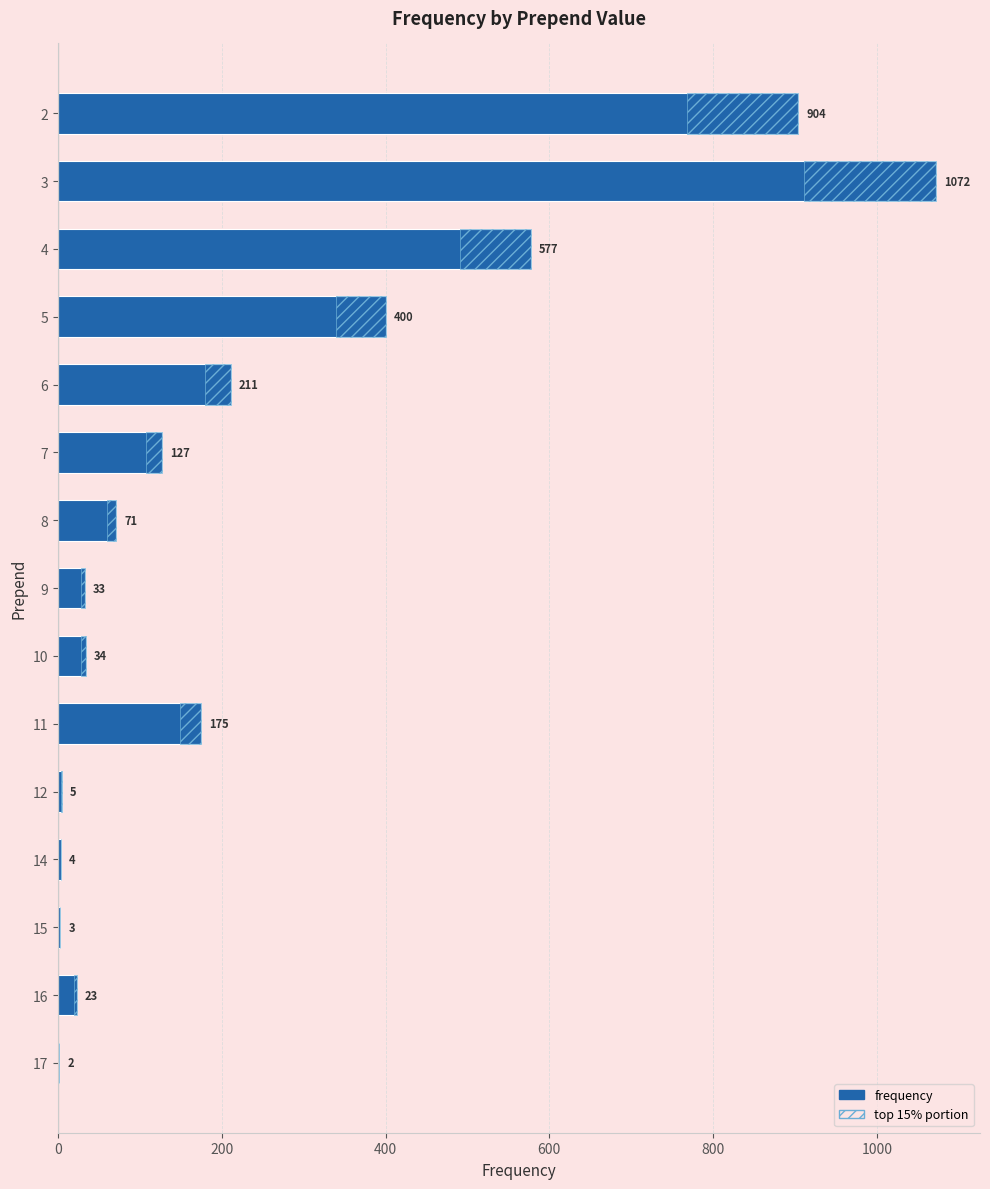

What is the difference between the maximum and second lowest values?

1069